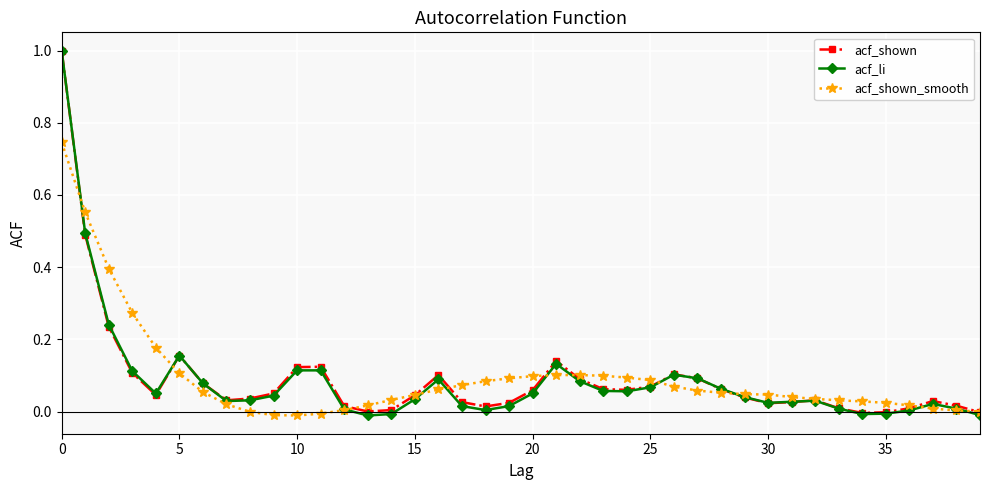

Which series has the widest spread of values?

acf_li